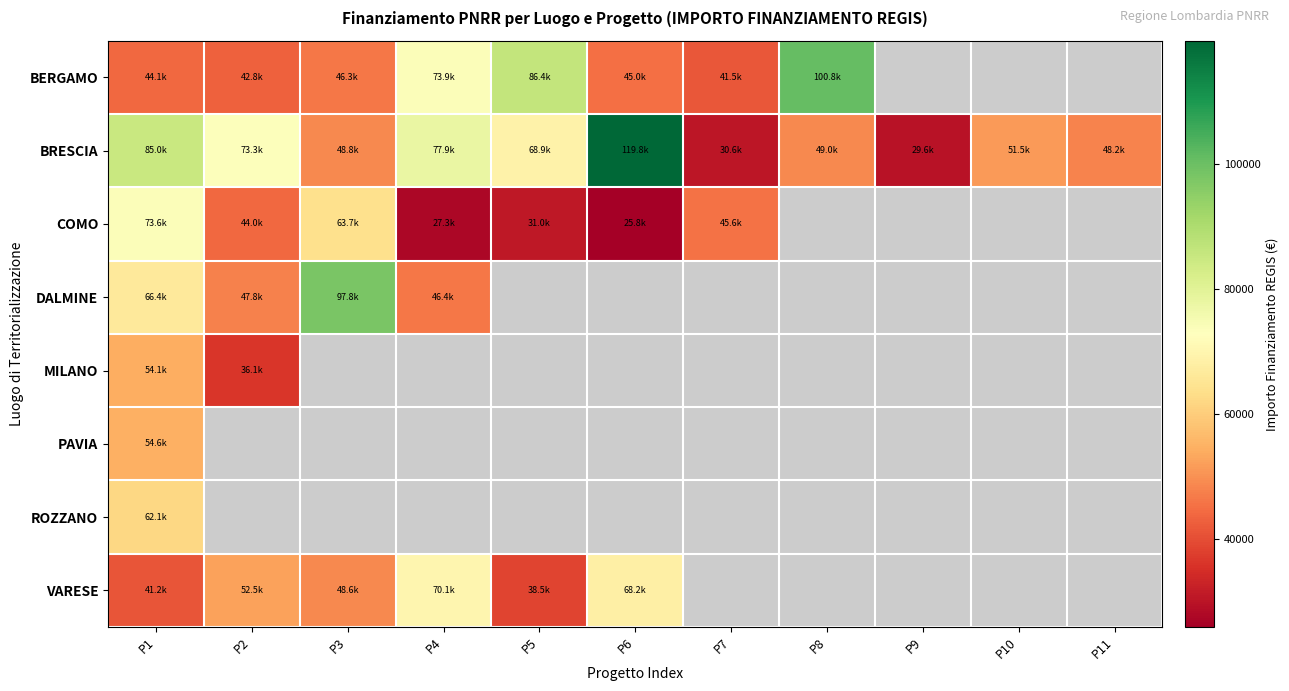

At which label does PAVIA reach its minimum?

P1